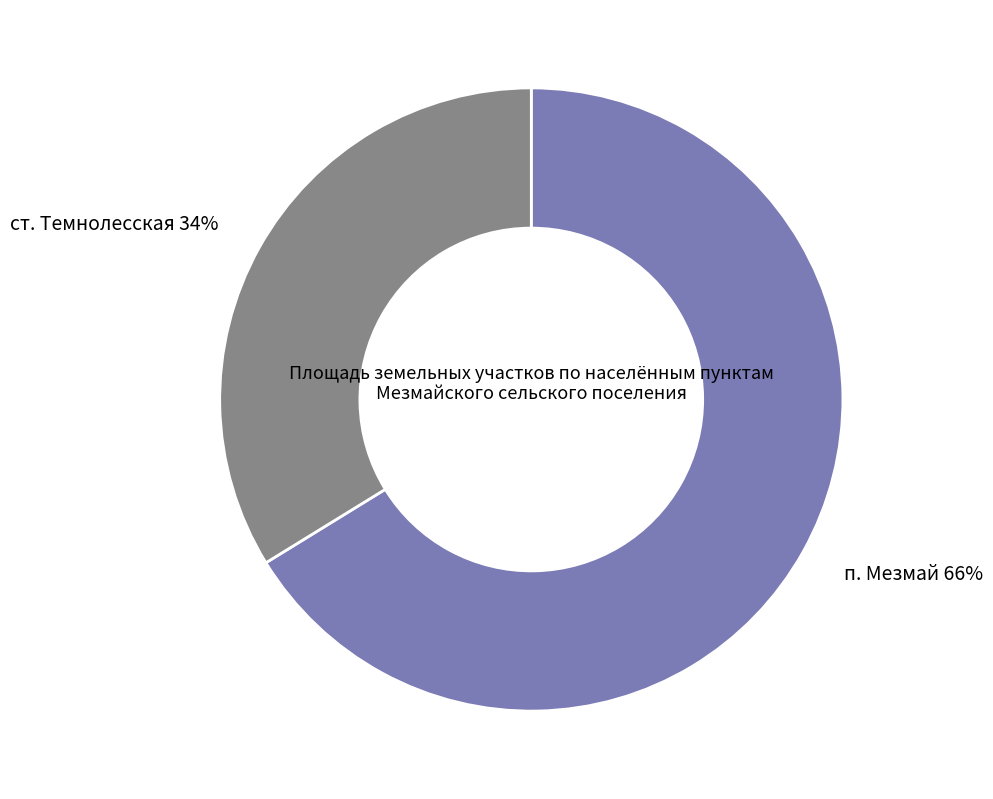

To the nearest percent, what is the difference between the largest and smallest slice percentages?

32%